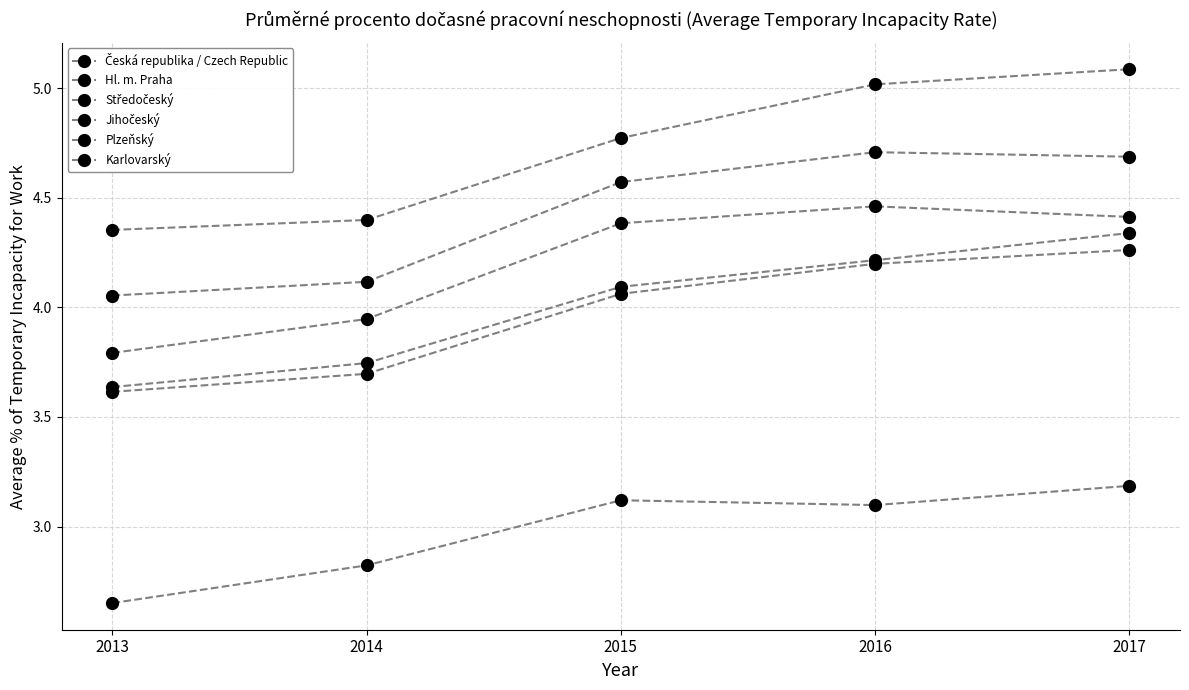

Rank the series by their maximum value, from lowest to highest.

Hl. m. Praha, Česká republika / Czech Republic, Středočeský, Karlovarský, Plzeňský, Jihočeský